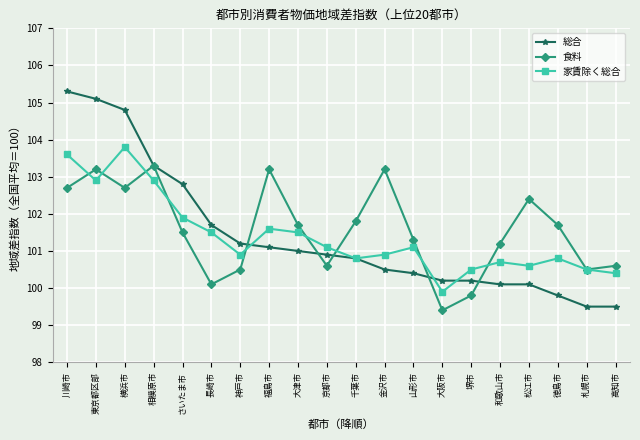

What is the maximum value shown in the chart?

105.3